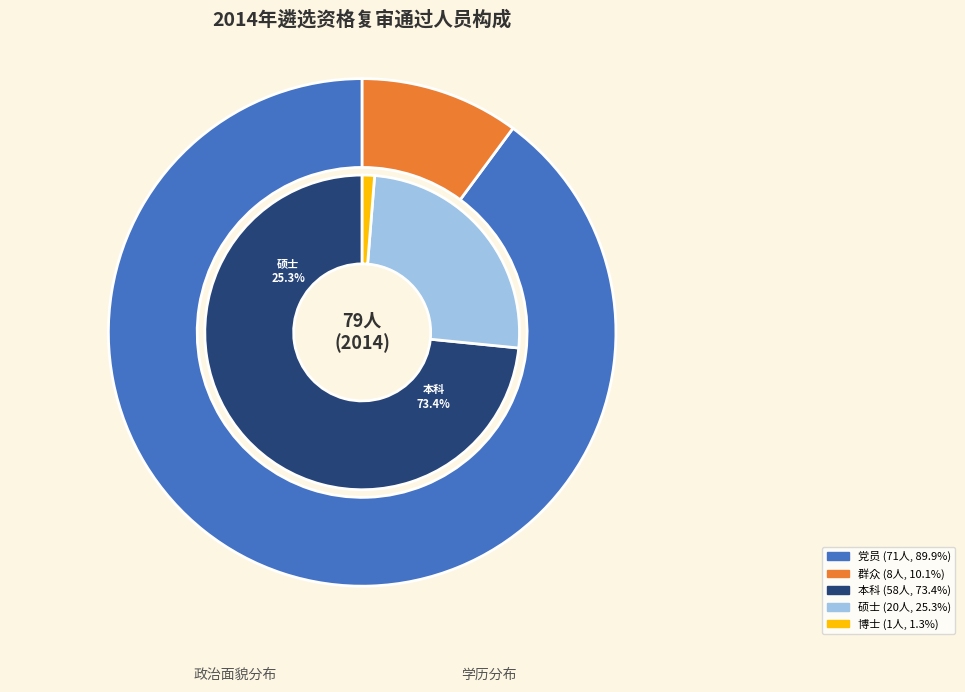

To the nearest percent, what portion does 群众 represent?

10%